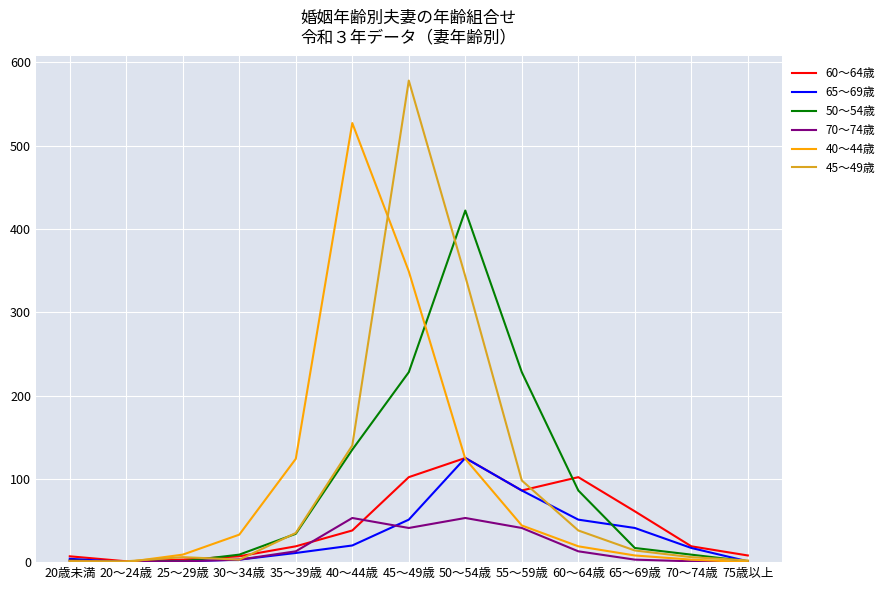

What are all the series names shown in the legend?

60～64歳, 65～69歳, 50～54歳, 70～74歳, 40～44歳, 45～49歳